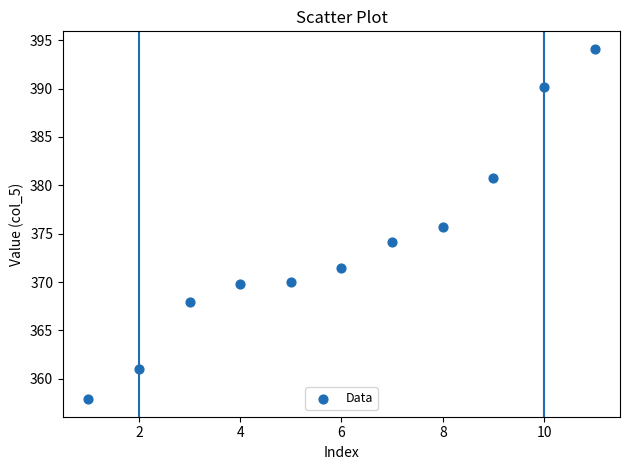

What is the average X value?

6.0